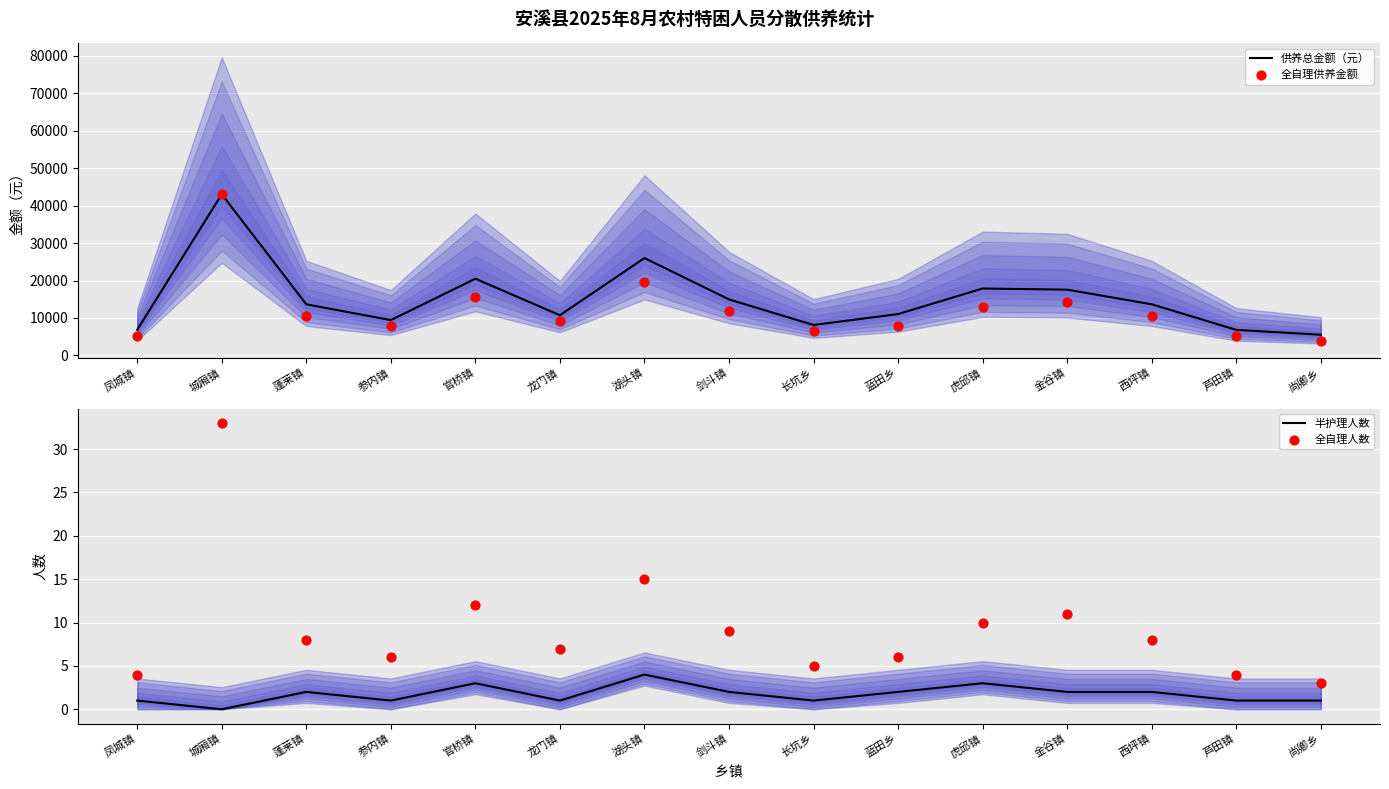

At which category is the sum across all series the highest?

城厢镇